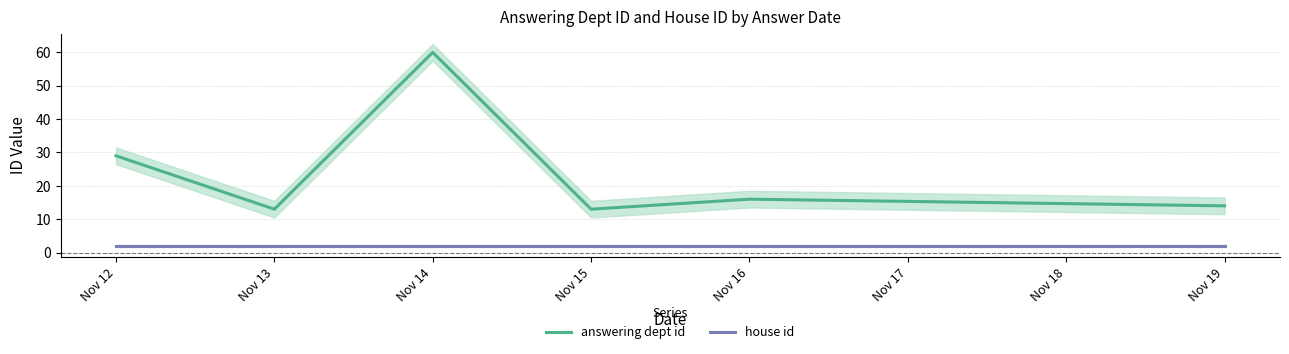

True or false: house id and answering dept id cross at least once.

False